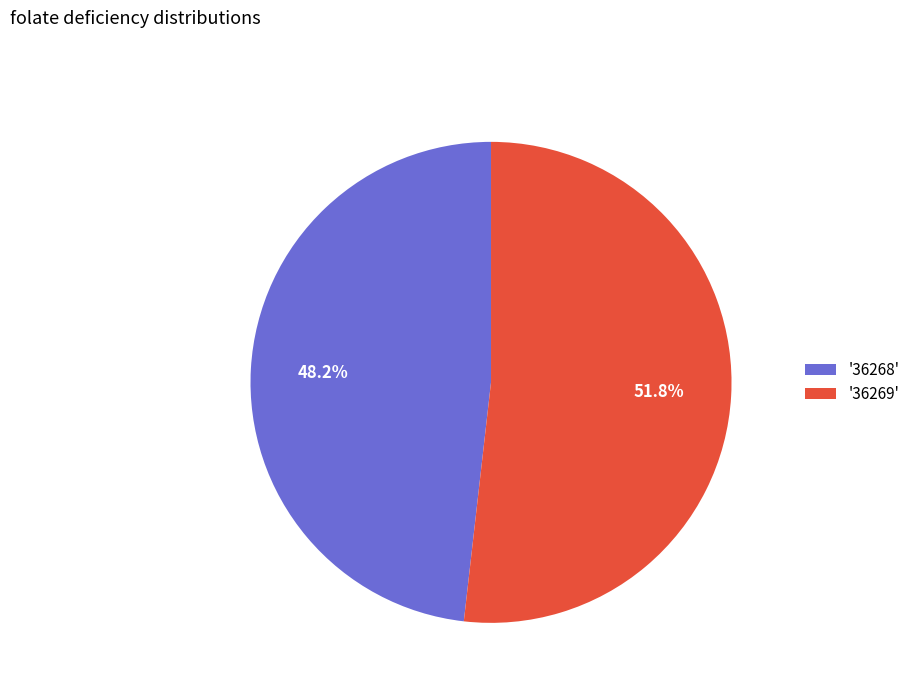

Which slice represents more than half of the pie?

'36269'